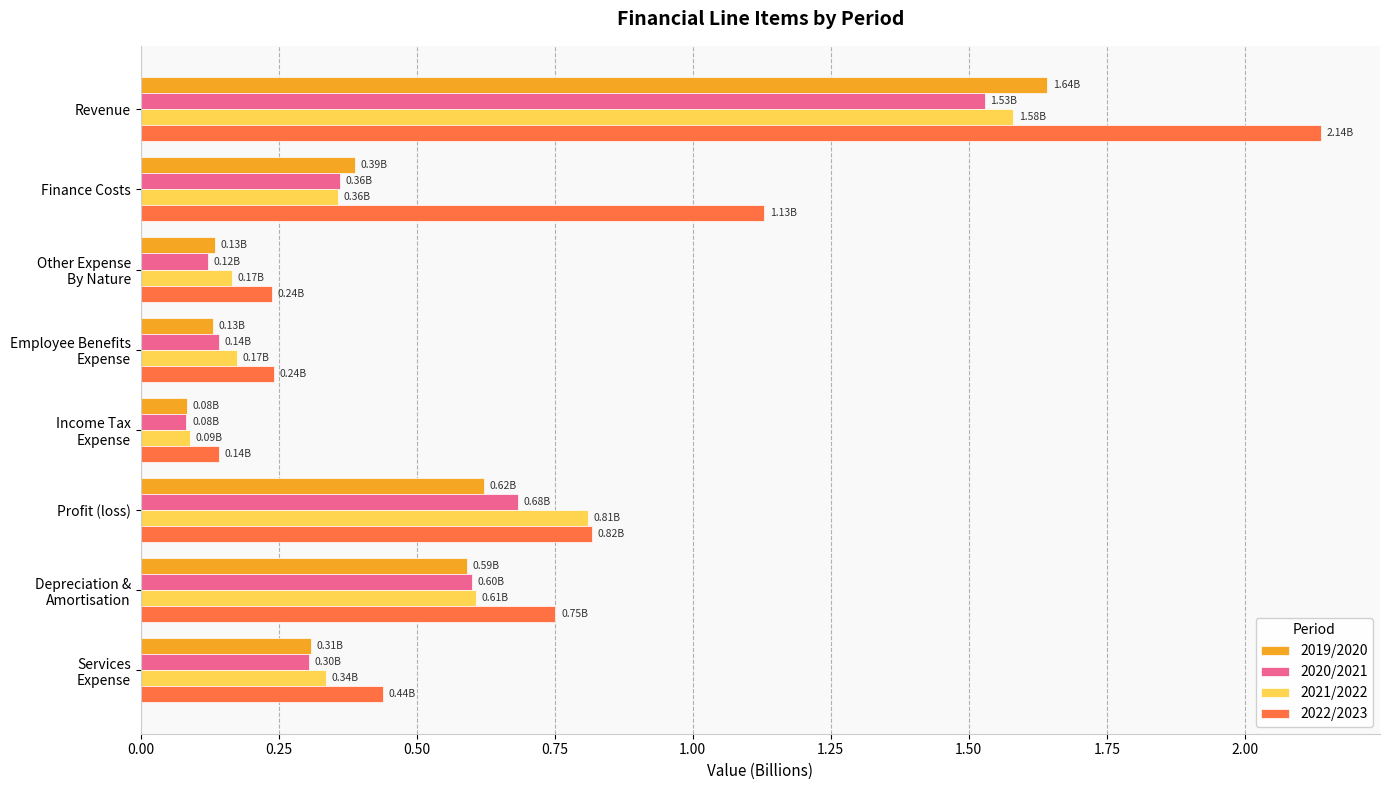

At which category does the chart reach its peak across all series?

Revenue